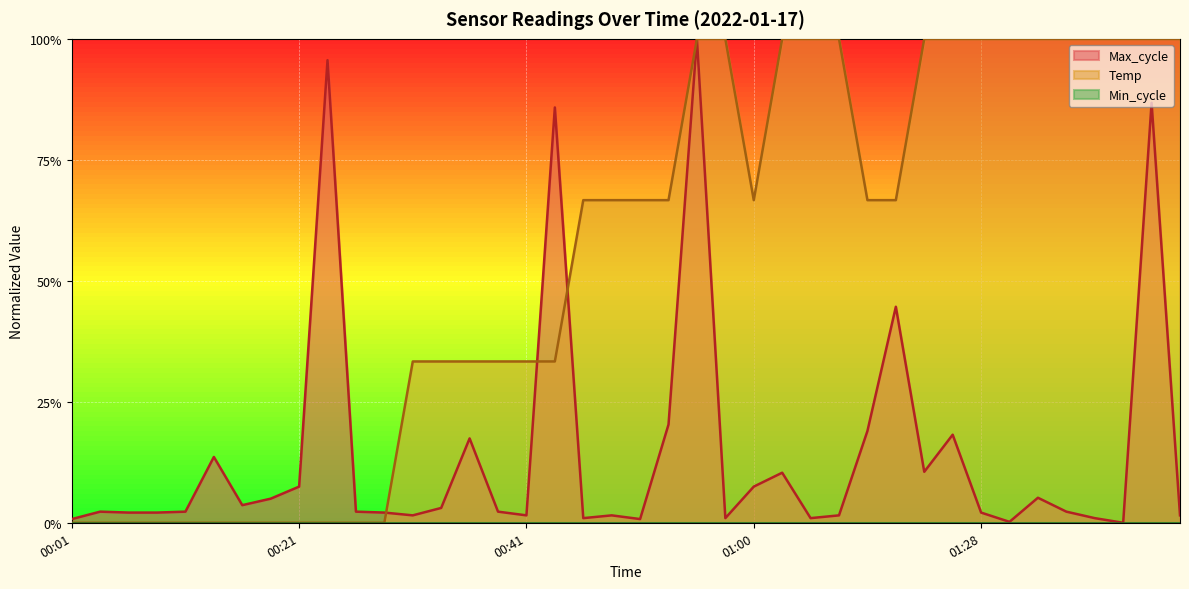

At which category is the sum across all series the highest?

00:55